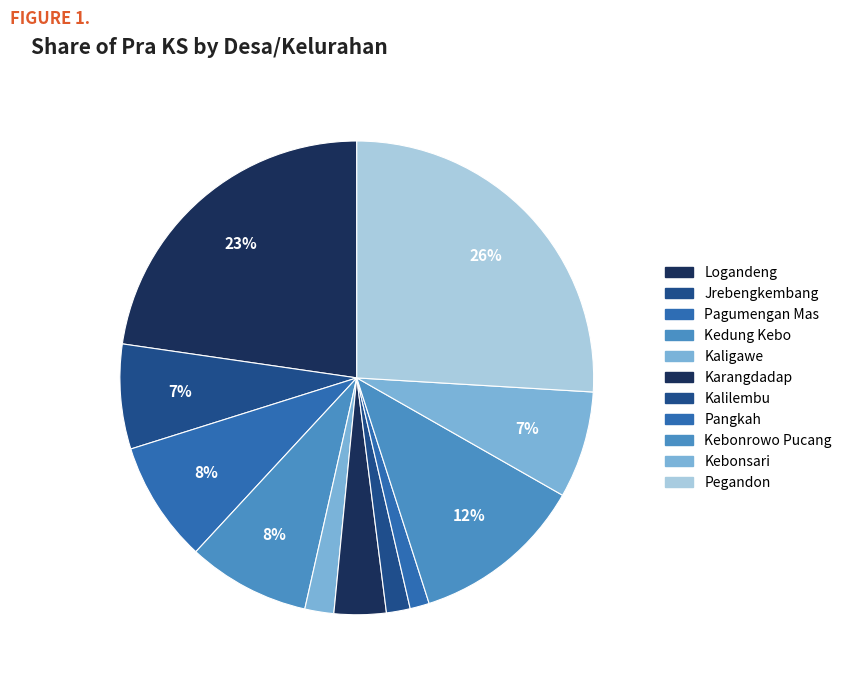

Is the sum of Kedung Kebo and Pangkah greater than half?

No